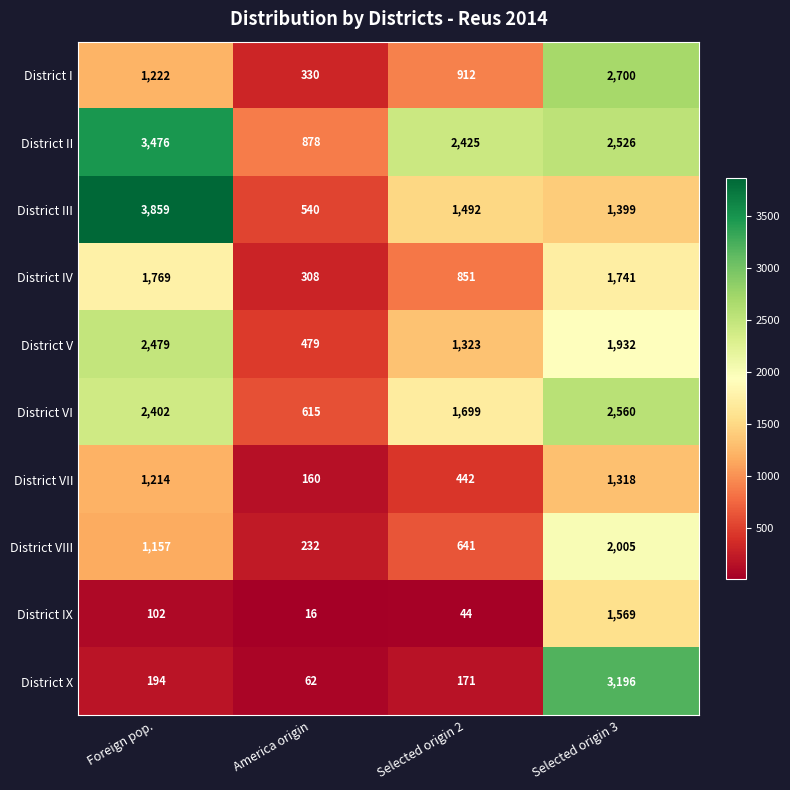

What is the sum of the District II values at Foreign pop. and Selected origin 3?

6002